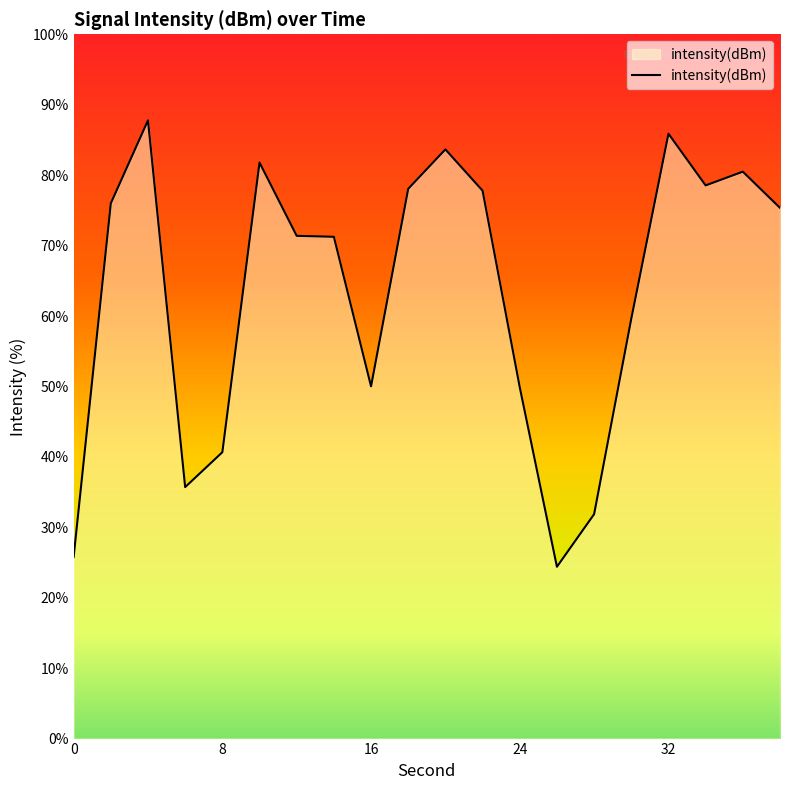

What is the minimum value shown in the chart?

24.4